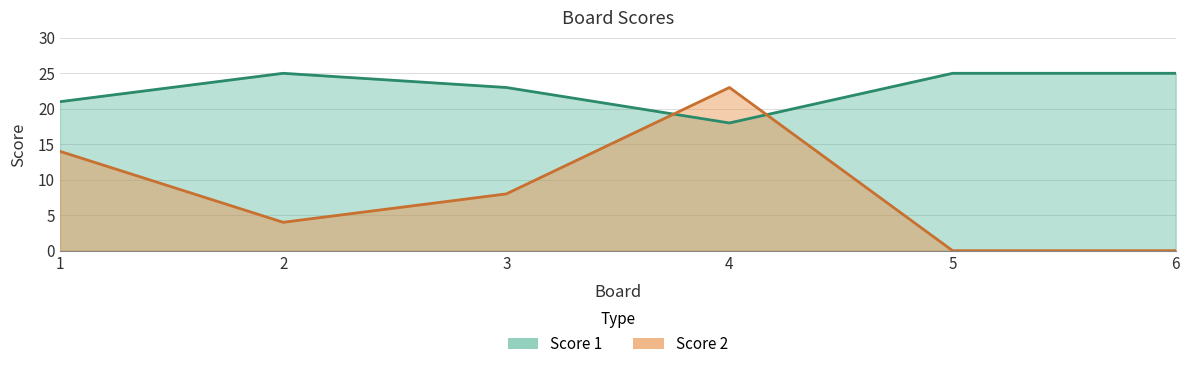

Rank the series by their average value, from lowest to highest.

Score 2, Score 1